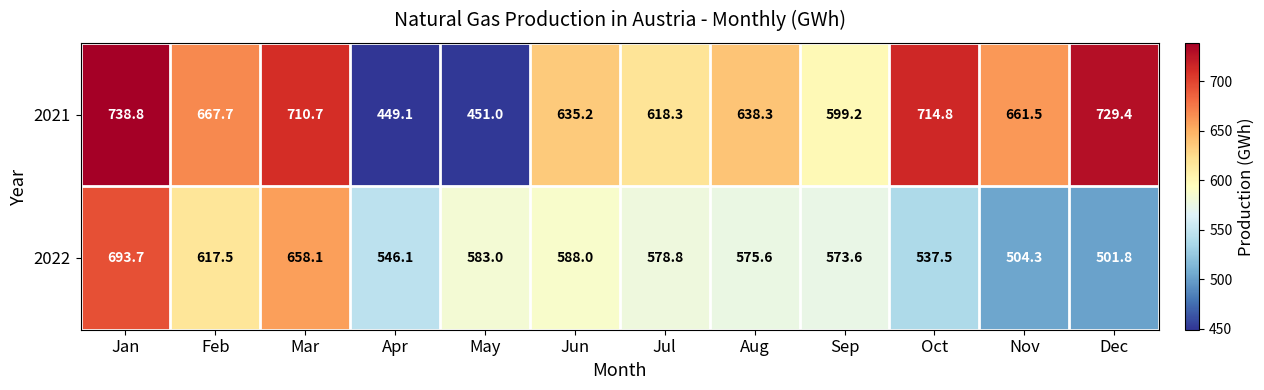

Reading right to left, list all the values displayed in this chart.

2021: 729.4	661.5	714.8	599.2	638.3	618.3	635.2	451.0	449.1	710.7	667.7	738.8
2022: 501.8	504.3	537.5	573.6	575.6	578.8	588.0	583.0	546.1	658.1	617.5	693.7